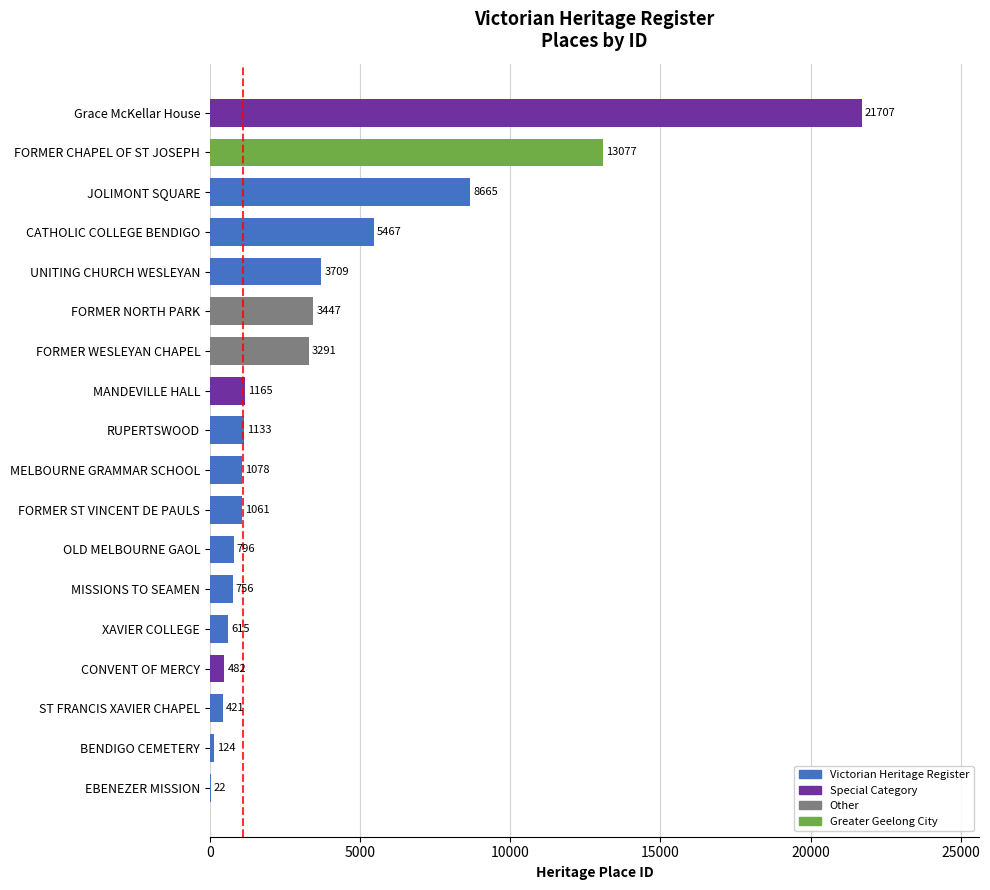

What is the ratio of the value at FORMER WESLEYAN CHAPEL to the value at MISSIONS TO SEAMEN?

4.4